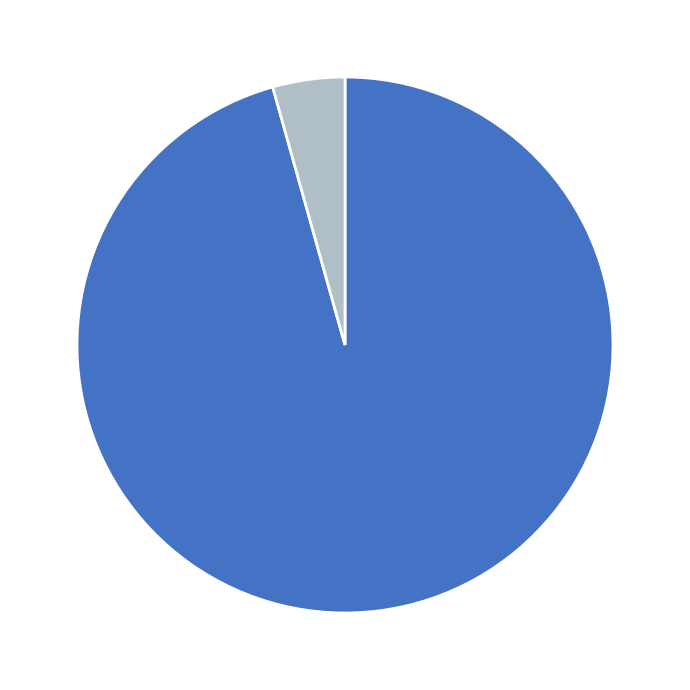

Is there any slice that represents more than half of the pie?

Yes